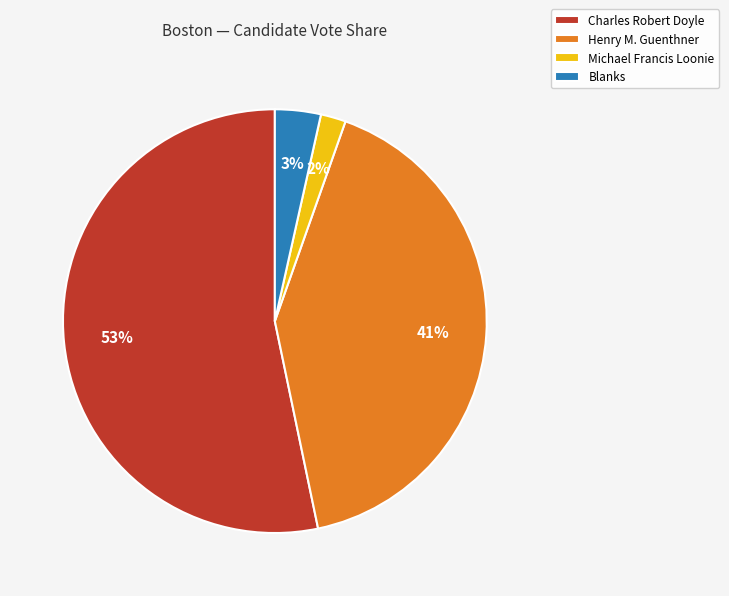

Between Blanks and Henry M. Guenthner, which is larger?

Henry M. Guenthner